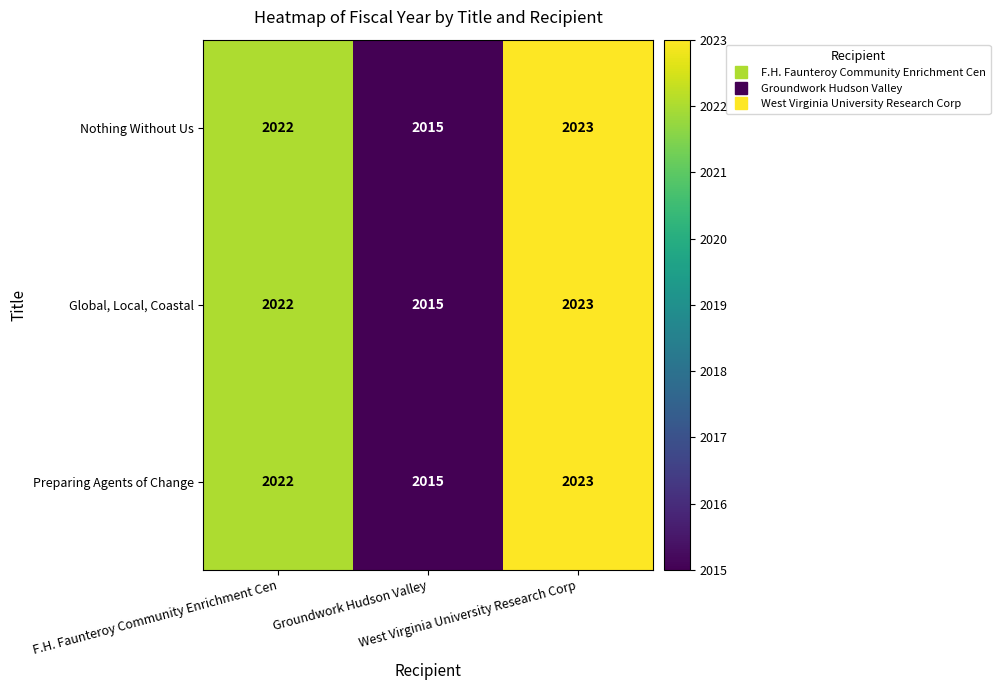

What is the highest value of the Preparing Agents of Change series?

2023